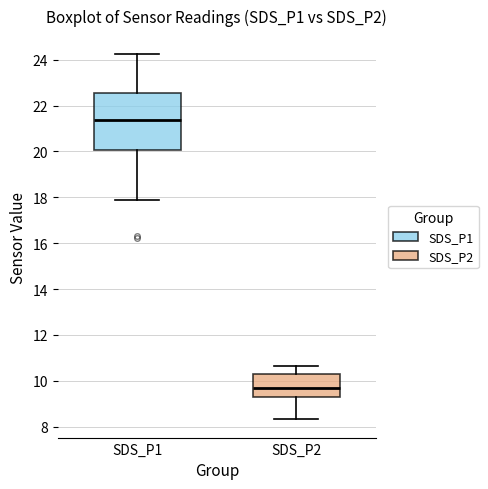

Reading left to right, read every box against the y-axis: the position of its median line, the range the box covers, and the ends of its whiskers. The values are not printed on the chart, so give them approximately, as read against the axis.

SDS_P1: median 21.4, box 20.0 to 22.6, whiskers 17.8 to 24.2
SDS_P2: median 9.6, box 9.4 to 10.2, whiskers 8.4 to 10.6